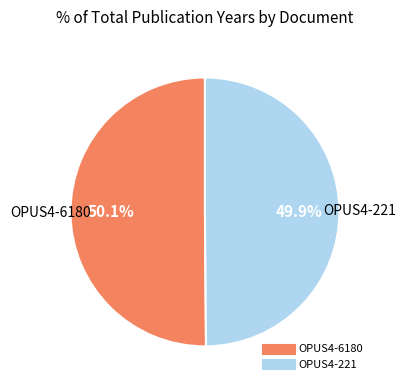

Is there a majority slice in this chart?

Yes